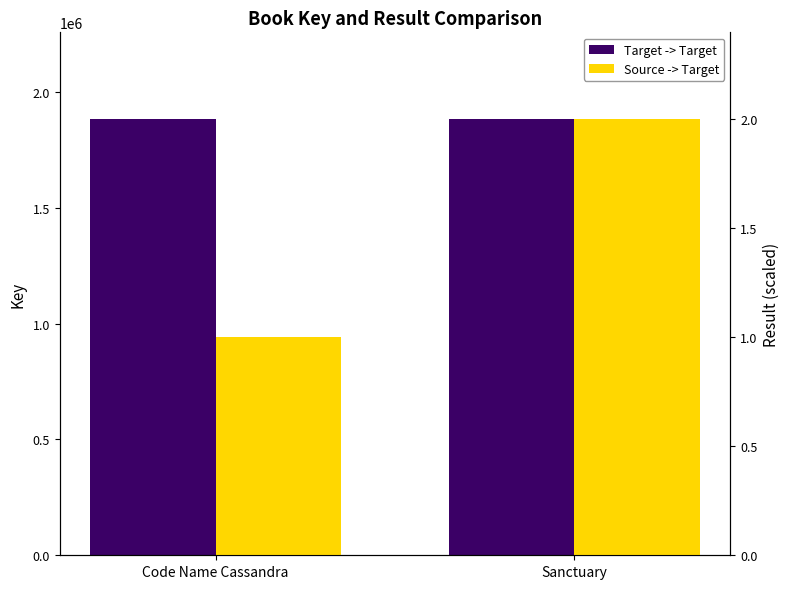

What is the spread (max minus min) of values at Code Name Cassandra?

1880317